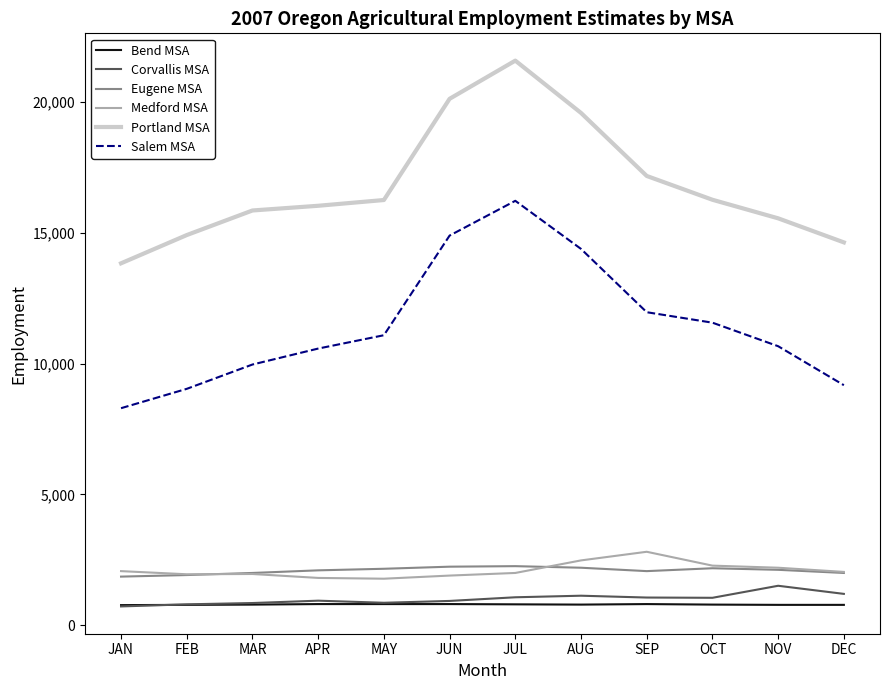

Which series has the largest total across all categories?

Portland MSA